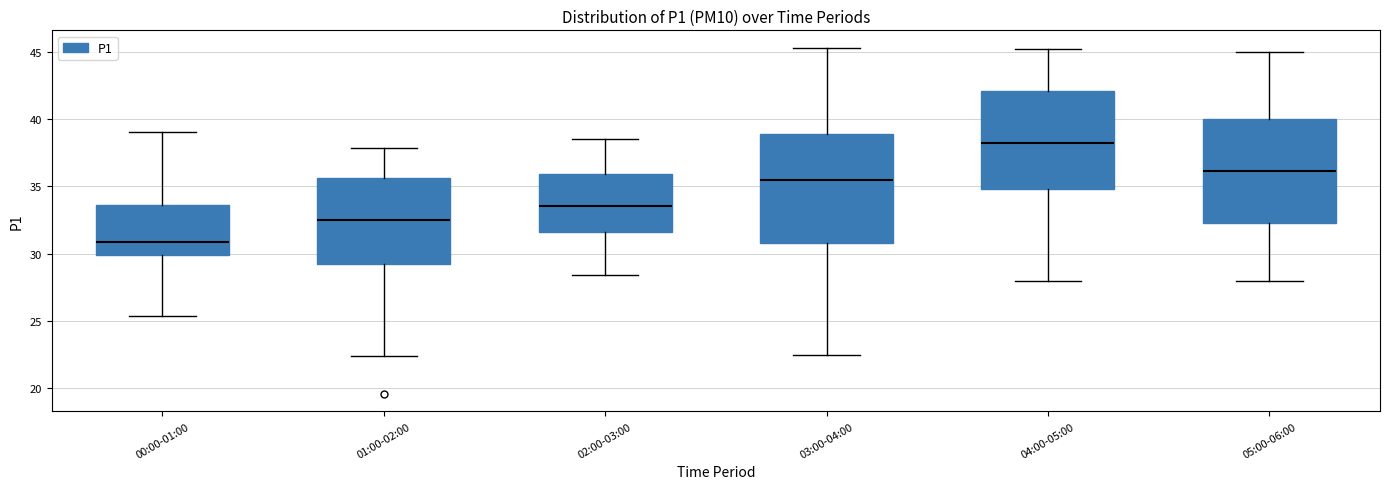

Where does the lower whisker of the box for 05:00-06:00 end on the y-axis? The values are not printed on the chart, so give them approximately, as read against the axis.

28.0